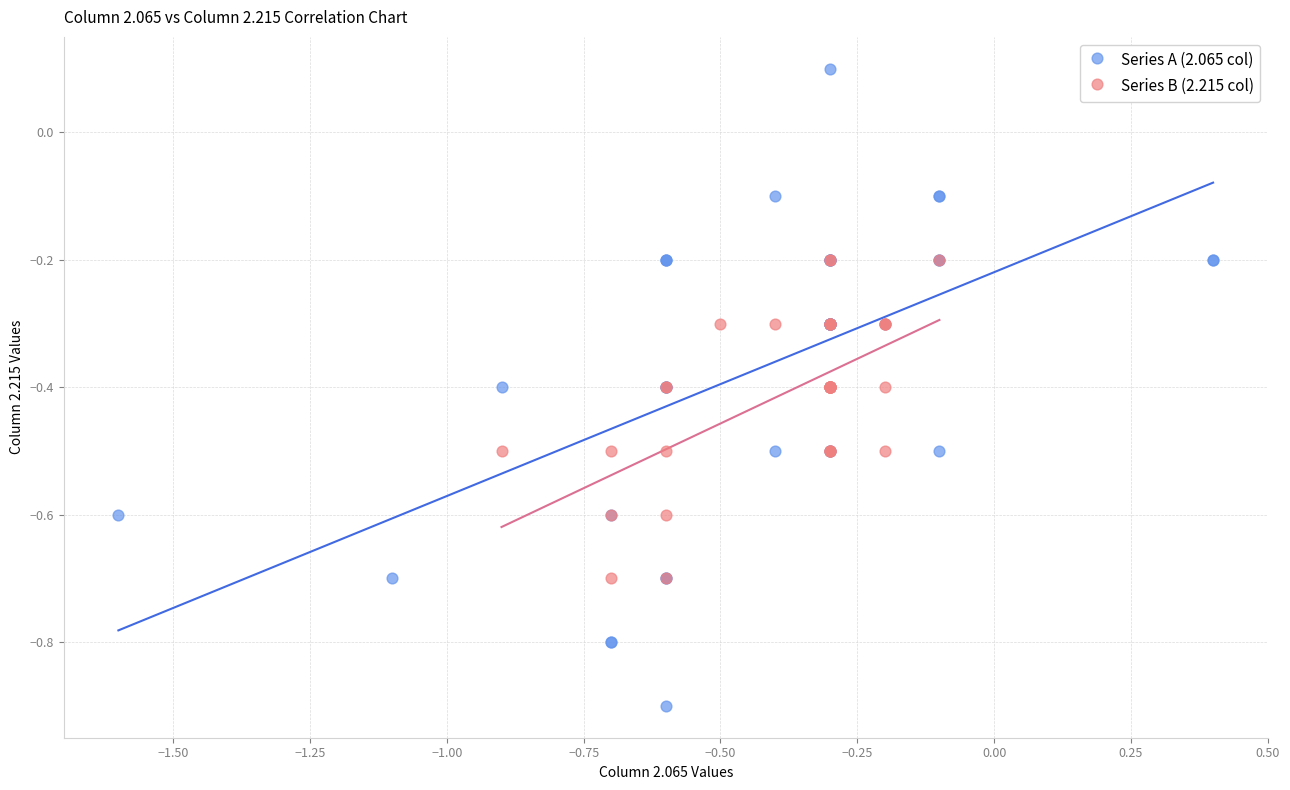

Which series contains the lowest Y value?

Series A (2.065 col)